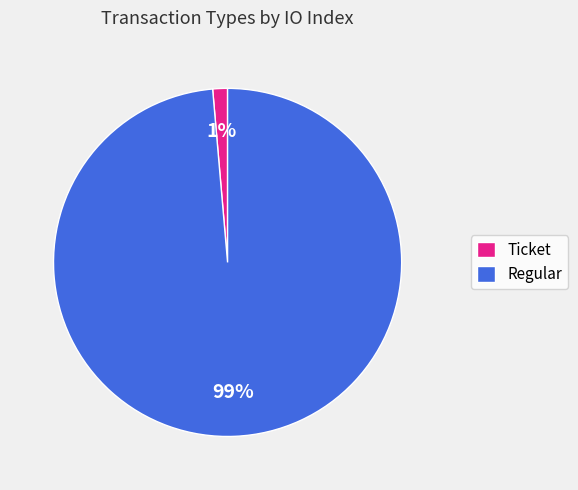

Between Regular and Ticket, which is larger?

Regular